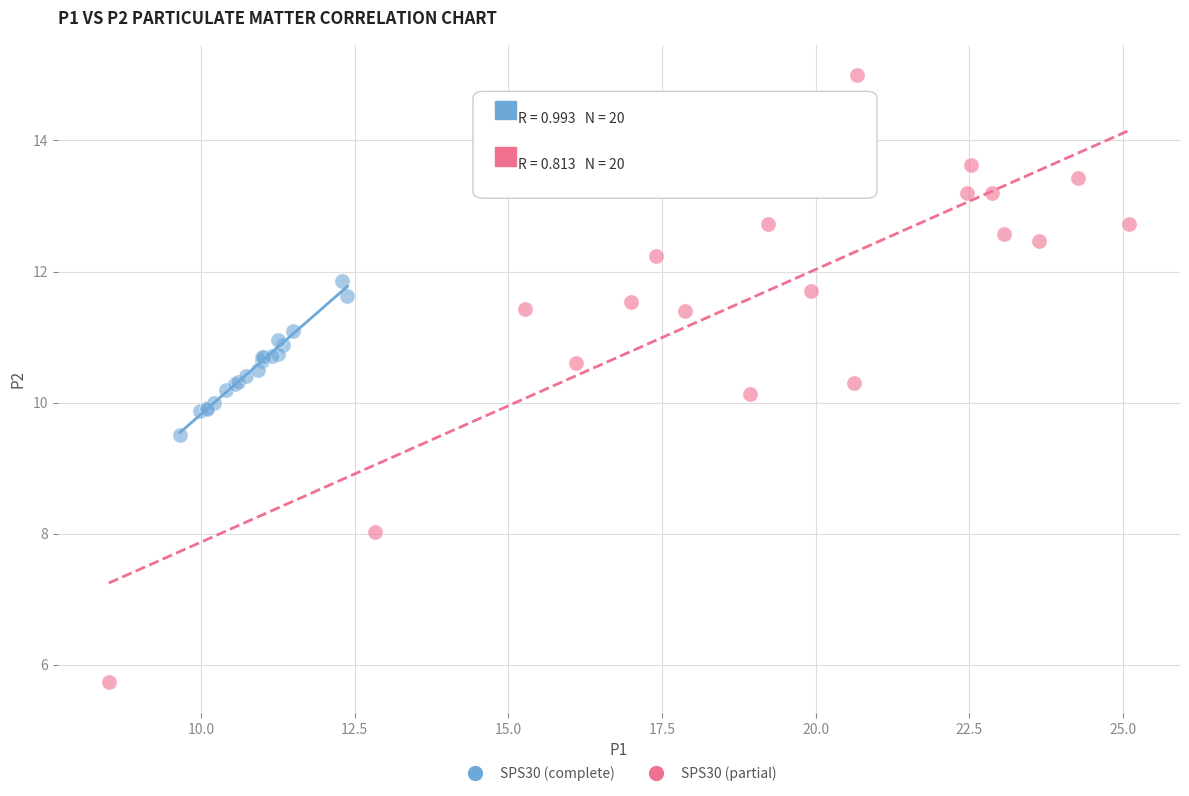

Which series contains the lowest Y value?

SPS30 (partial)